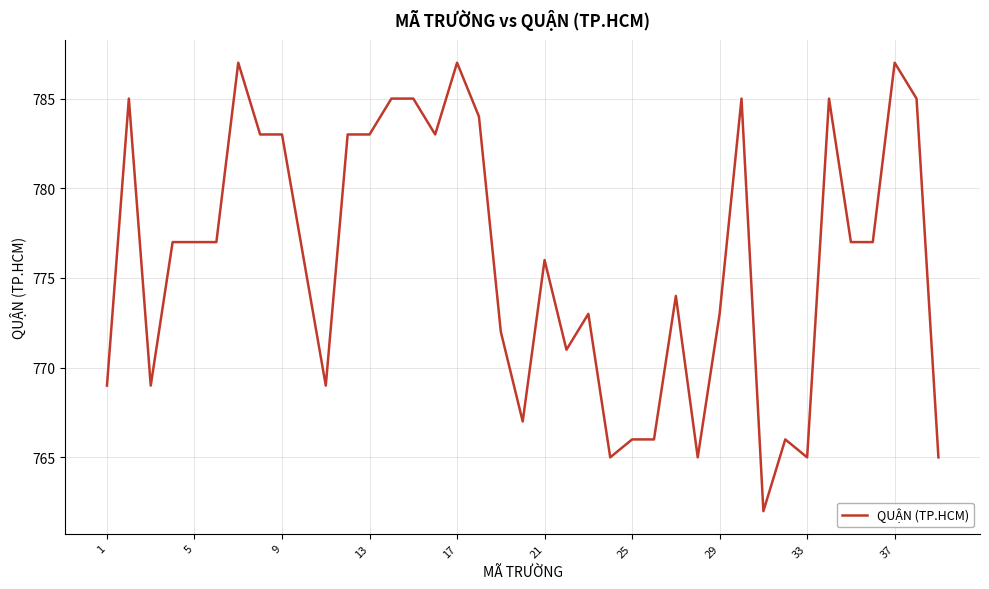

What is the smallest value displayed?

762